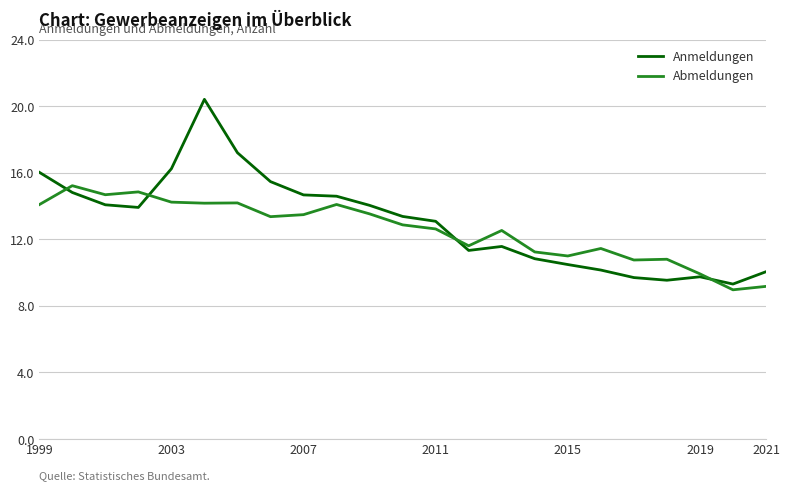

What are all the series names shown in the legend?

Anmeldungen, Abmeldungen